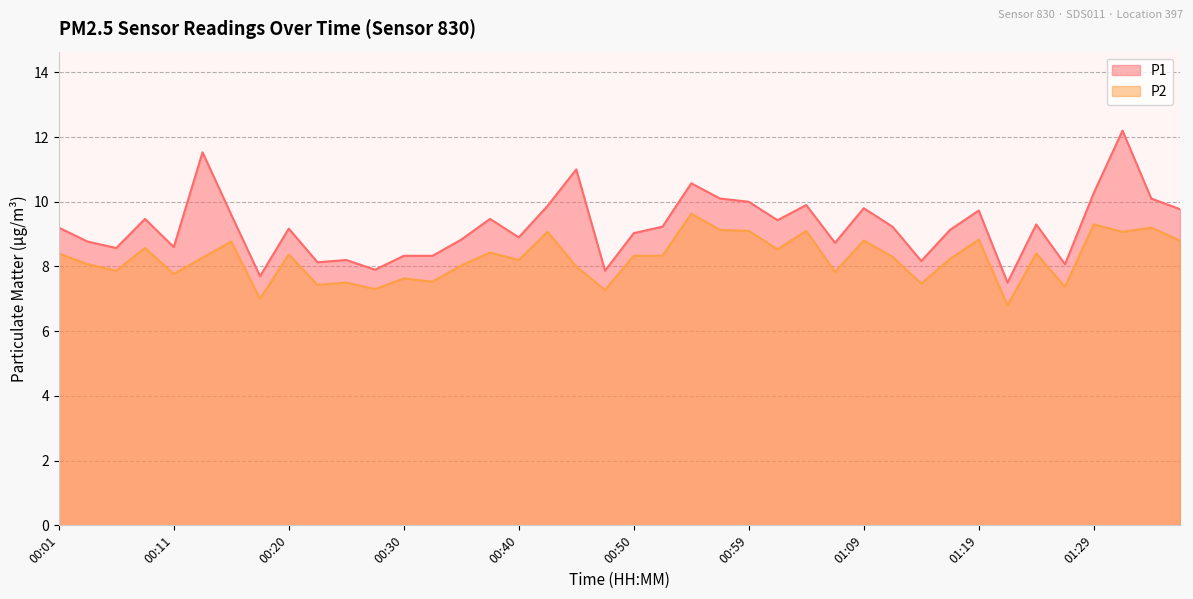

How many data points does each series have?

40